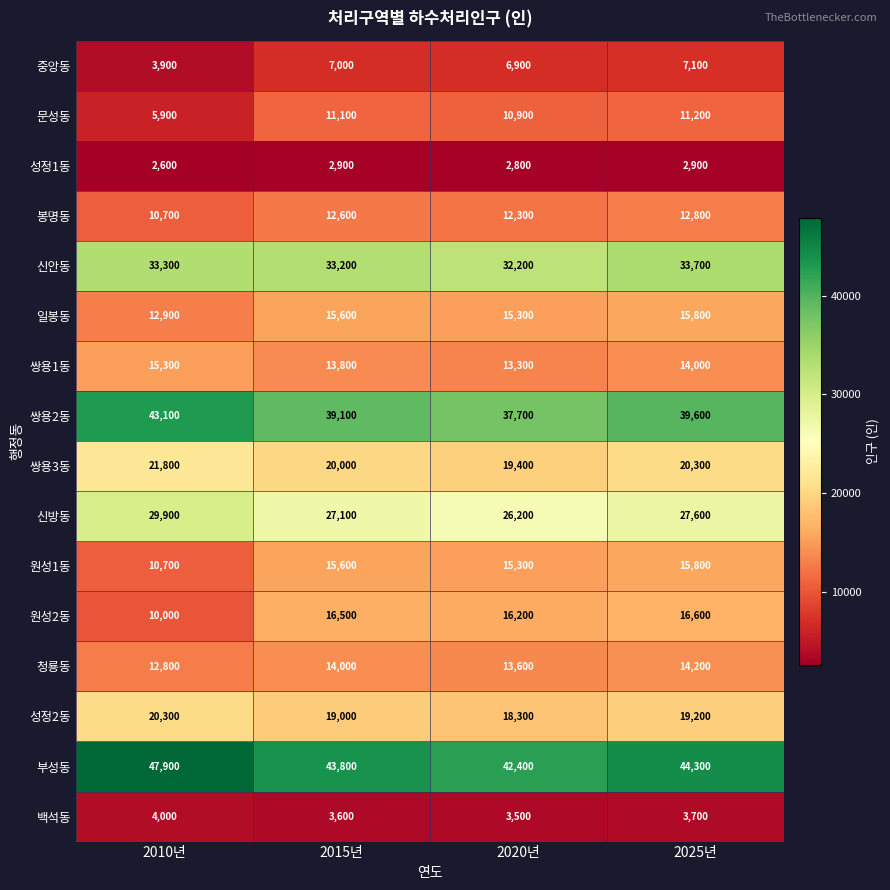

List the labels in order of 원성2동 value, largest first.

2025년, 2015년, 2020년, 2010년